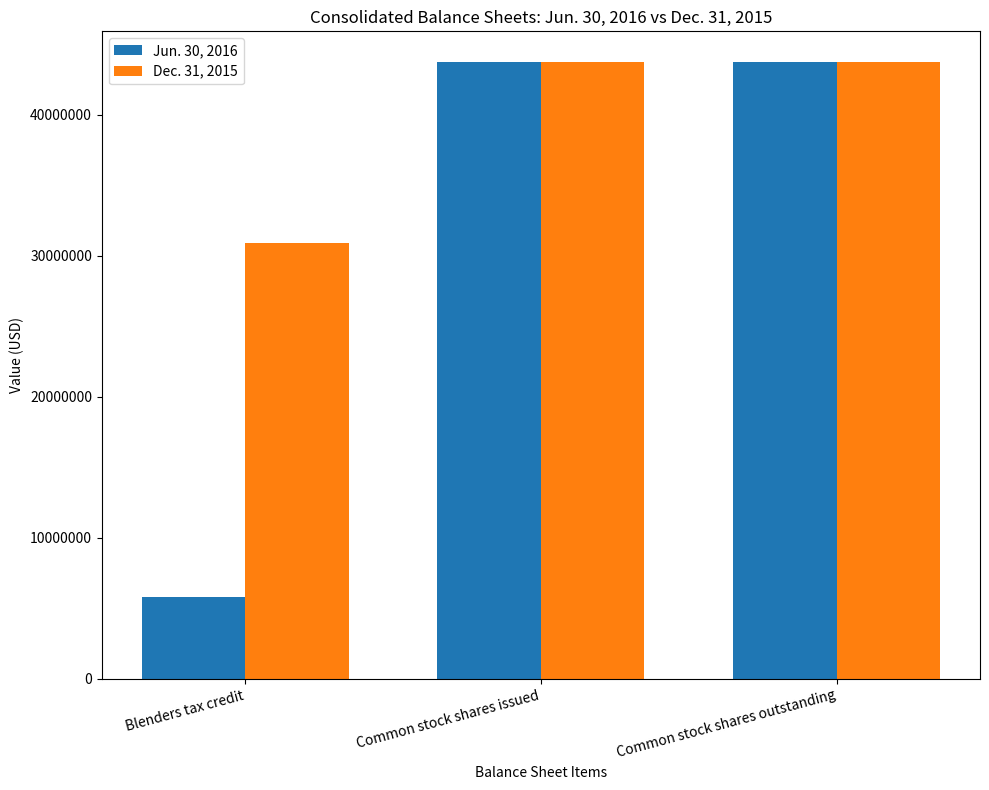

List the series in order of their peak value, lowest first.

Dec. 31, 2015, Jun. 30, 2016